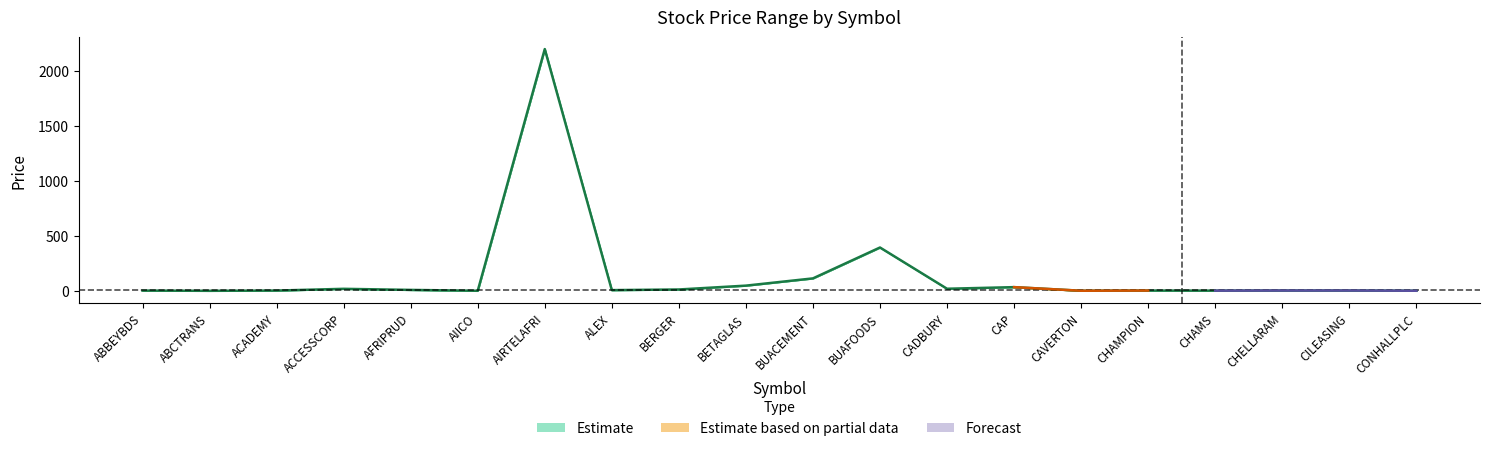

What is the sum of the values at CAP and AIICO?

35.5